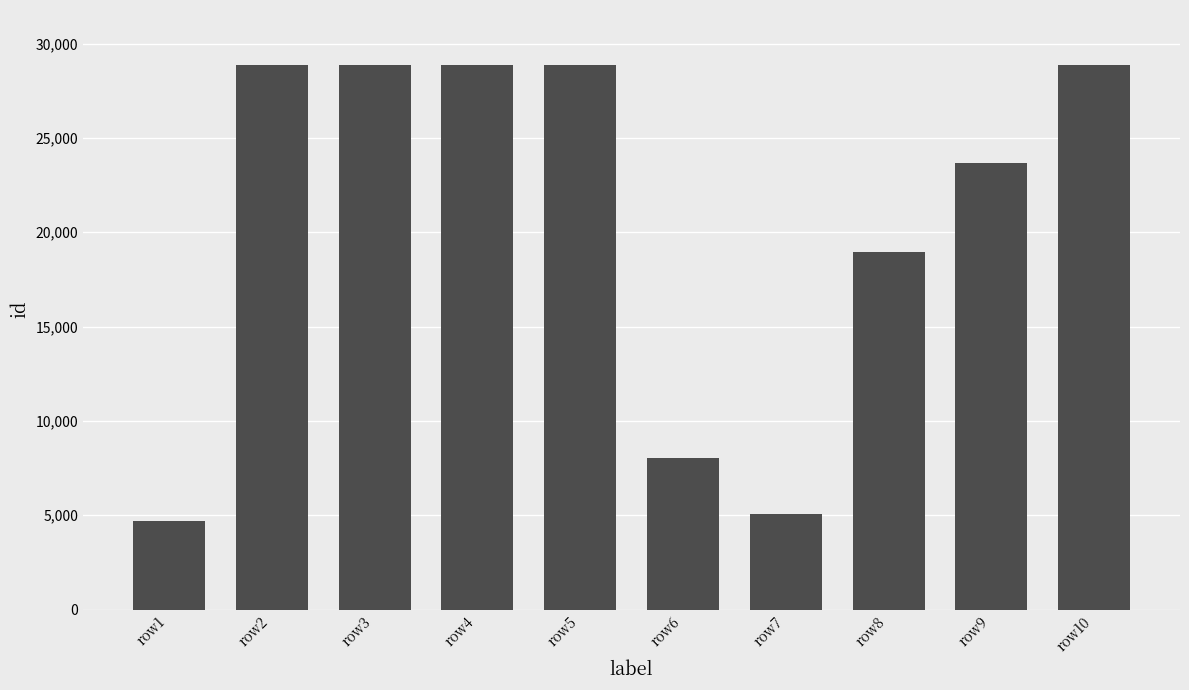

What is the difference between the maximum and minimum values?

24198